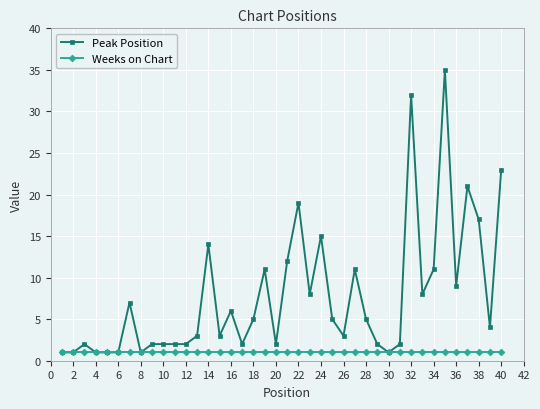

What are all the series names shown in the legend?

Peak Position, Weeks on Chart